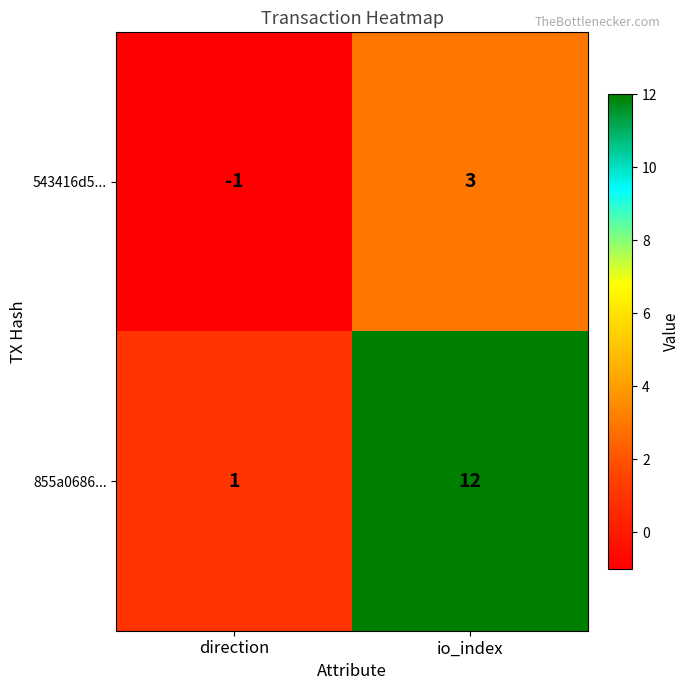

Which series has the largest total across all categories?

855a0686...